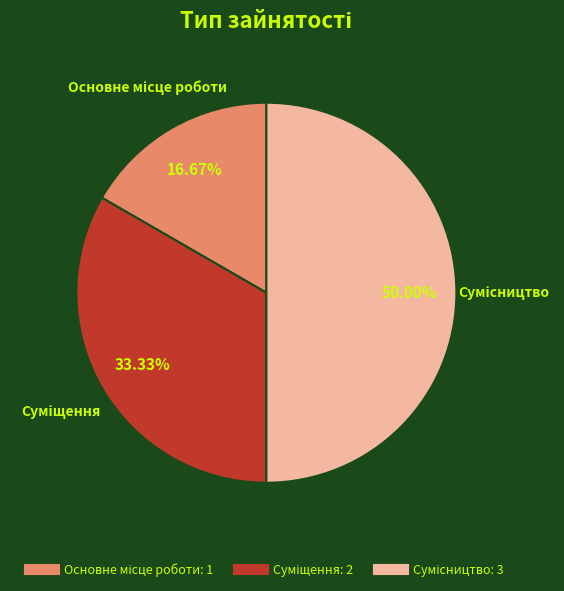

How many slices are in this pie chart?

3